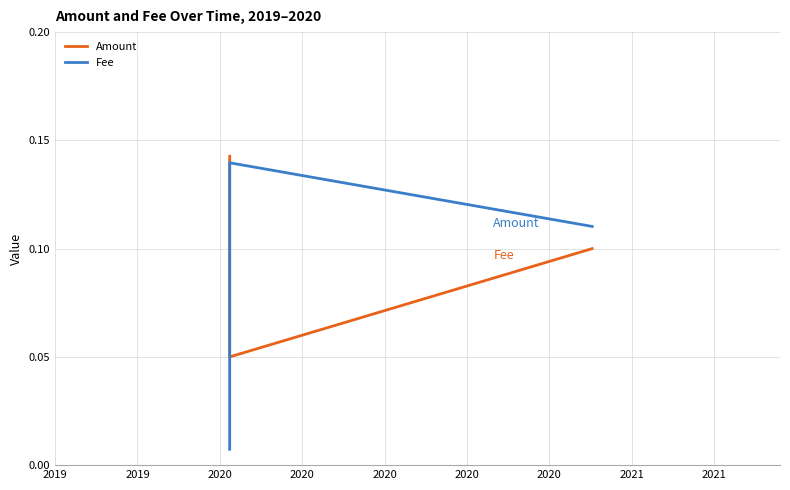

What is the sum of the Fee values at 2020 and 2019?

0.2